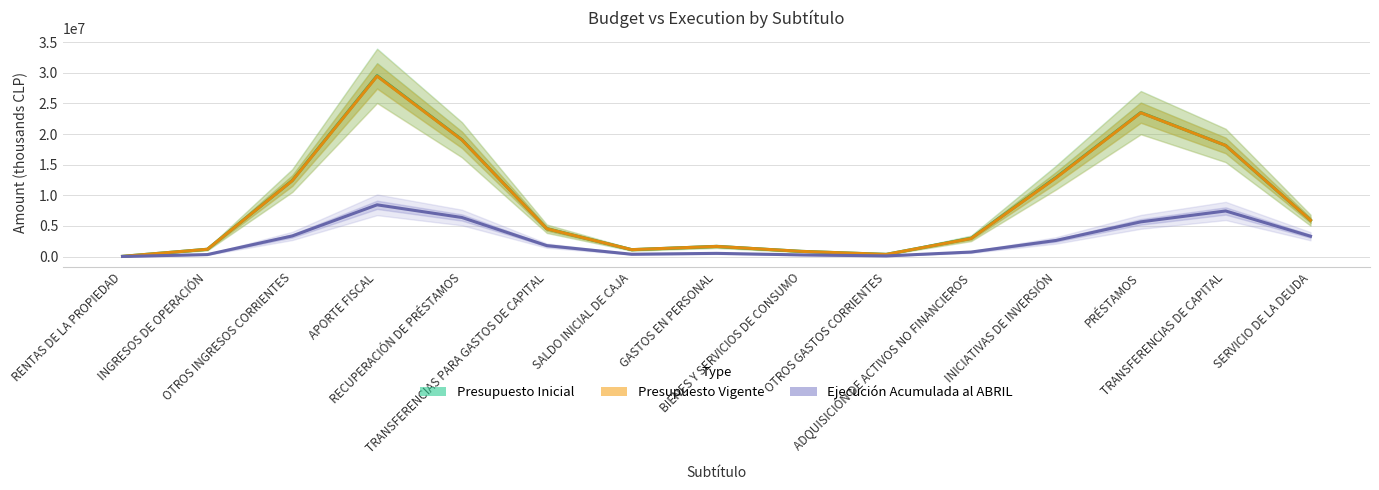

List the labels in order of Presupuesto Inicial value, smallest first.

RENTAS DE LA PROPIEDAD, OTROS GASTOS CORRIENTES, BIENES Y SERVICIOS DE CONSUMO, SALDO INICIAL DE CAJA, INGRESOS DE OPERACIÓN, GASTOS EN PERSONAL, ADQUISICIÓN DE ACTIVOS NO FINANCIEROS, TRANSFERENCIAS PARA GASTOS DE CAPITAL, SERVICIO DE LA DEUDA, OTROS INGRESOS CORRIENTES, INICIATIVAS DE INVERSIÓN, TRANSFERENCIAS DE CAPITAL, RECUPERACIÓN DE PRÉSTAMOS, PRÉSTAMOS, APORTE FISCAL